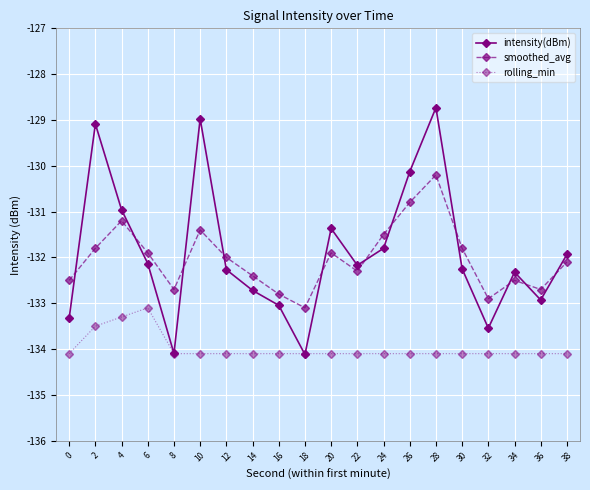

Rank the series by their maximum value, from highest to lowest.

intensity(dBm), smoothed_avg, rolling_min